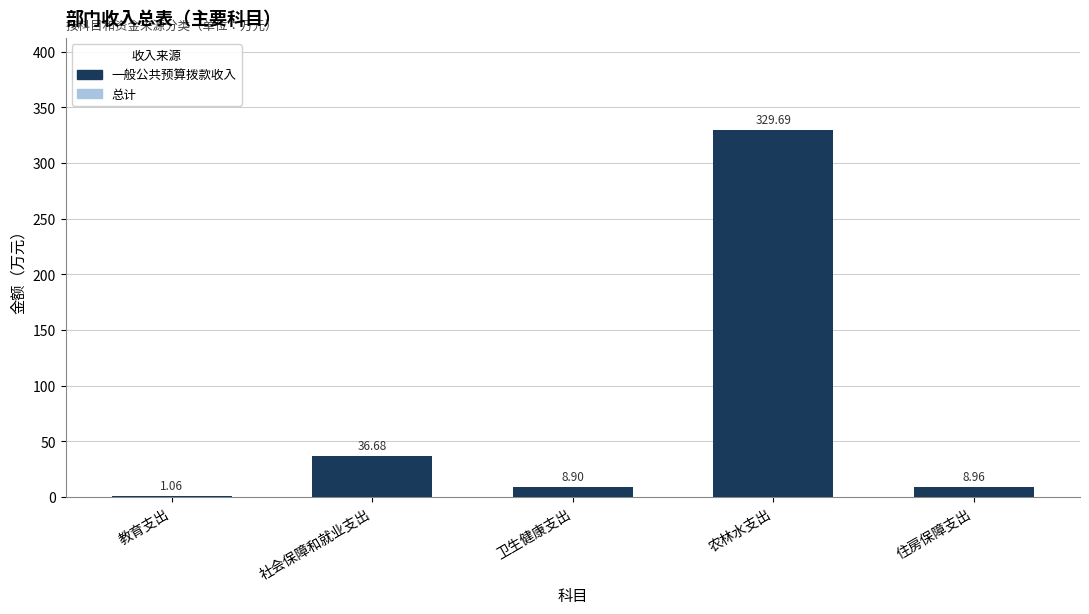

Between 农林水支出 and 住房保障支出, which is larger?

农林水支出